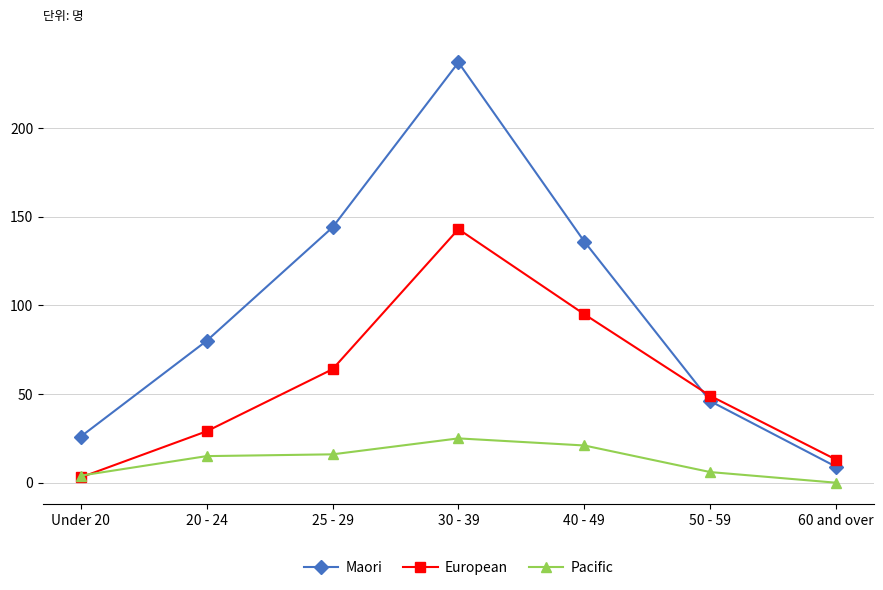

Which series ends up on top after the final intersection of Maori and European?

European